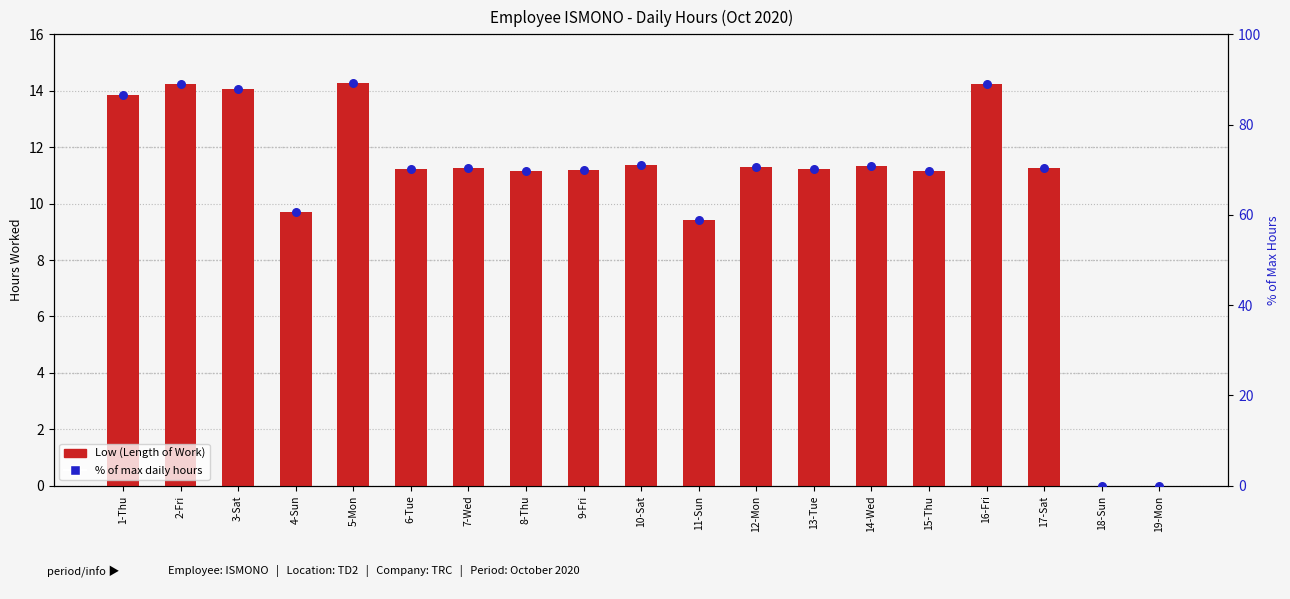

Which series has the widest spread of Y values?

% of max daily hours